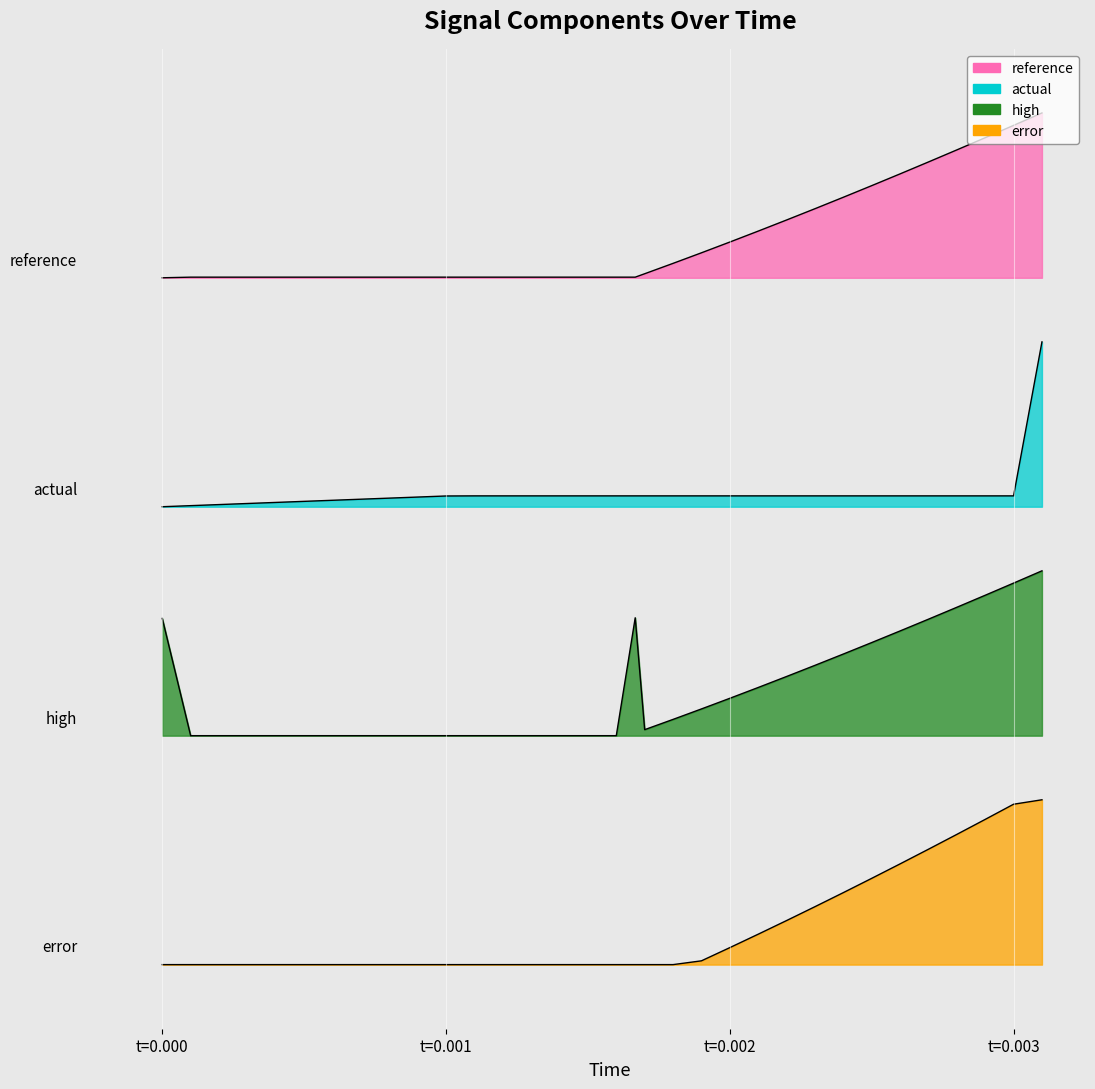

What position from the left is t=0.001?

2